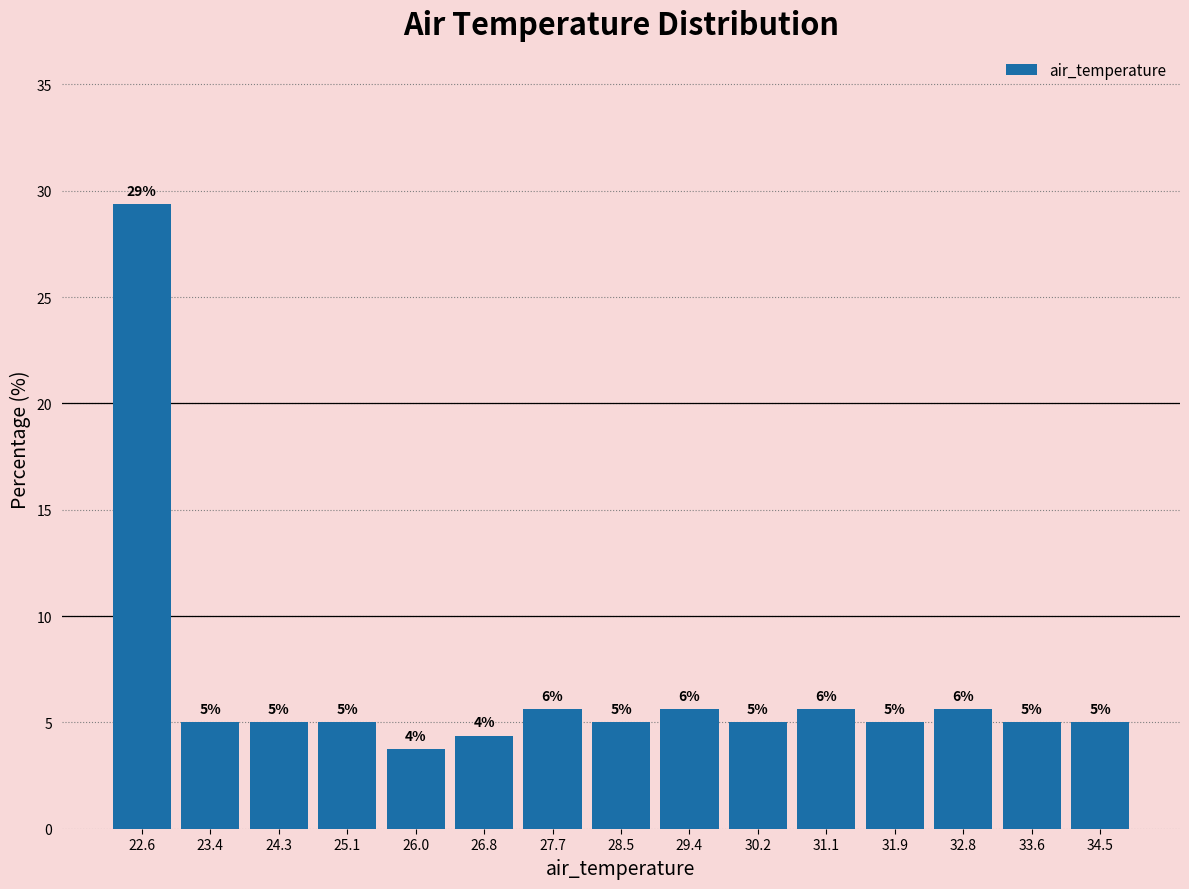

Is it true that the value at 34.5 is 1.1?

False